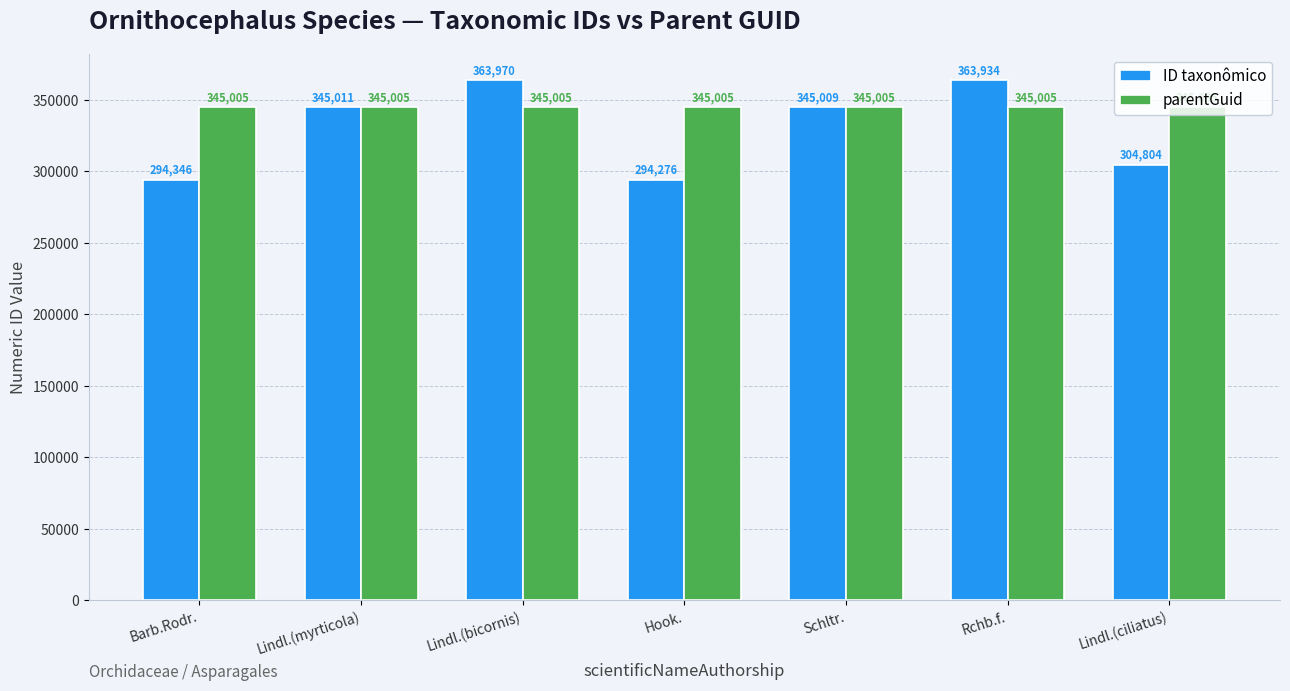

Rank the series by their average value, from highest to lowest.

parentGuid, ID taxonômico